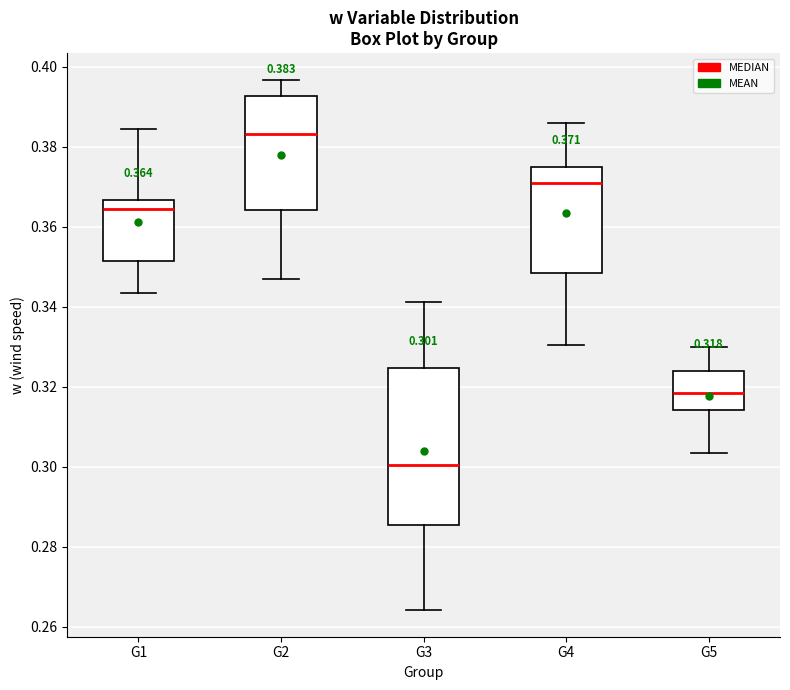

Which box's median line is the lowest?

G3